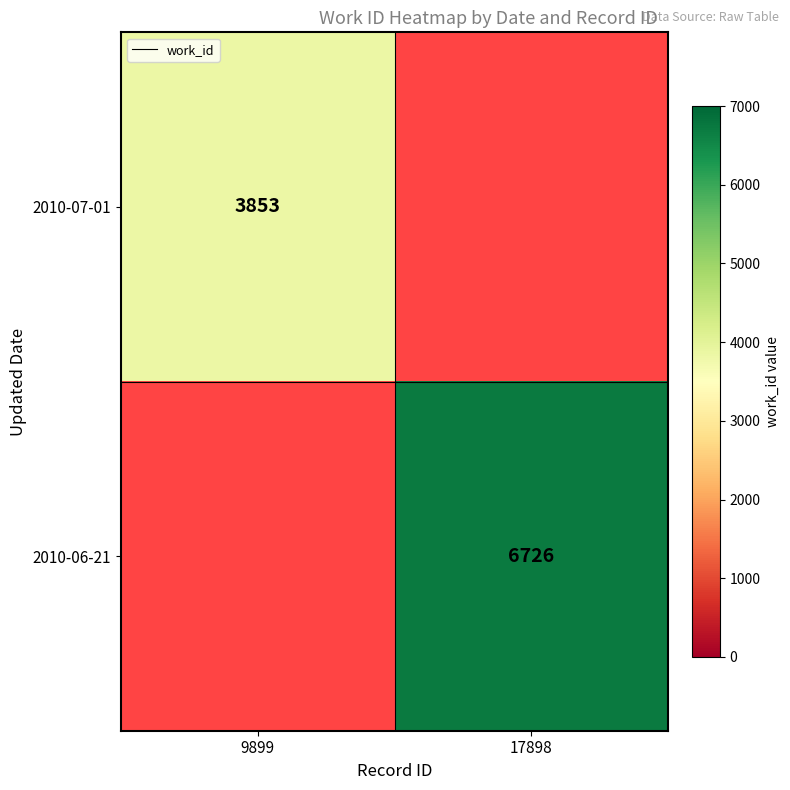

The 2010-07-01 series shows 2217 at 9899. True or false?

False